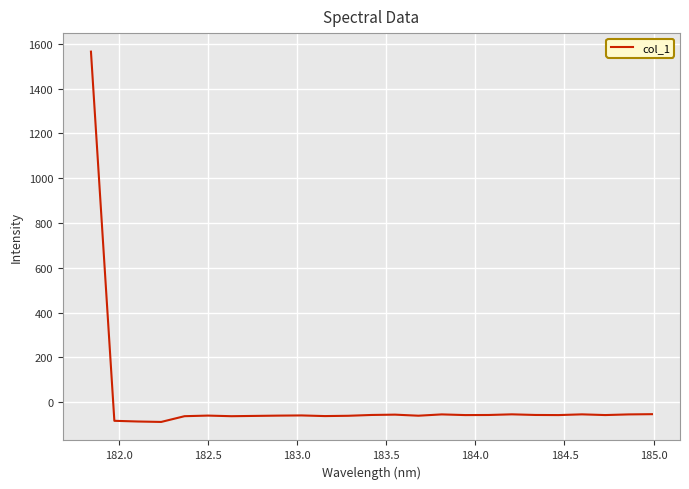

What is the difference between the maximum and minimum values?

1653.4